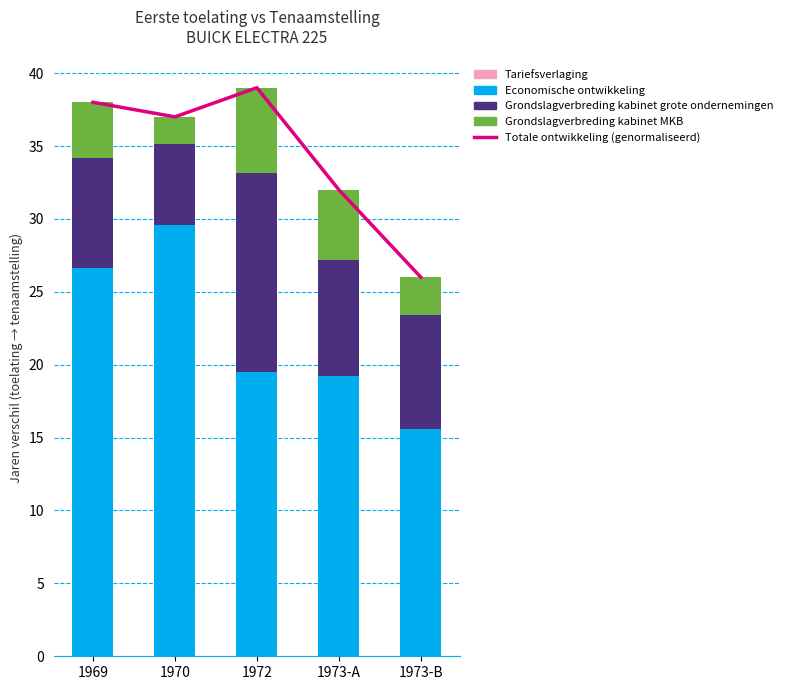

Rank the series at 1970 from highest to lowest value.

Totale ontwikkeling (genormaliseerd), Economische ontwikkeling, Grondslagverbreding kabinet grote ondernemingen, Grondslagverbreding kabinet MKB, Tariefsverlaging